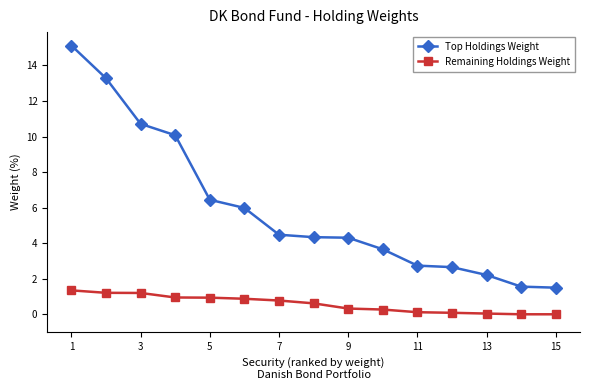

True or false: Remaining Holdings Weight and Top Holdings Weight cross at least once.

False